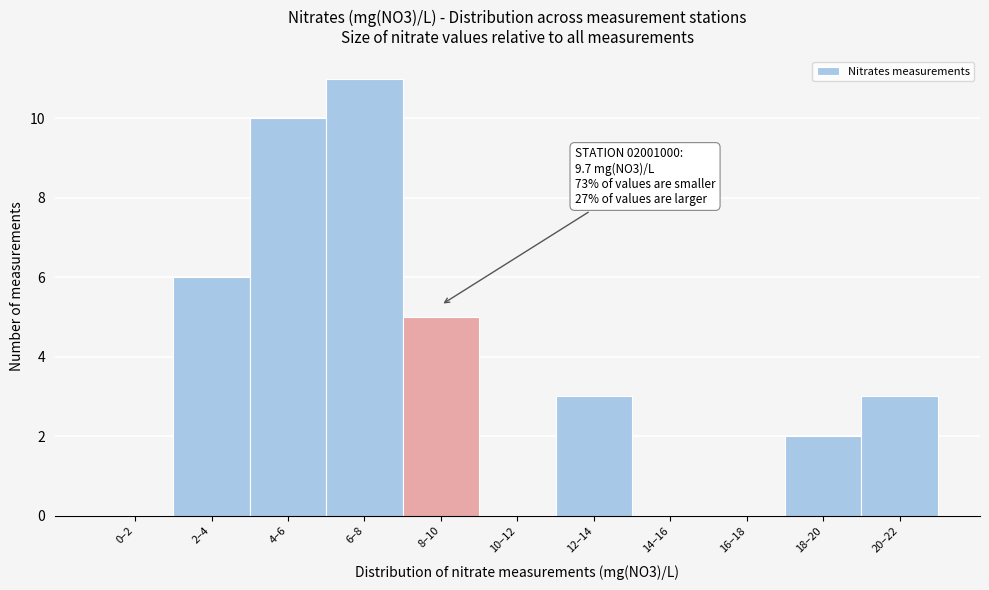

Reading left to right, extract all data points from this chart.

0–2=0	2–4=6	4–6=10	6–8=11	8–10=5	10–12=0	12–14=3	14–16=0	16–18=0	18–20=2	20–22=3